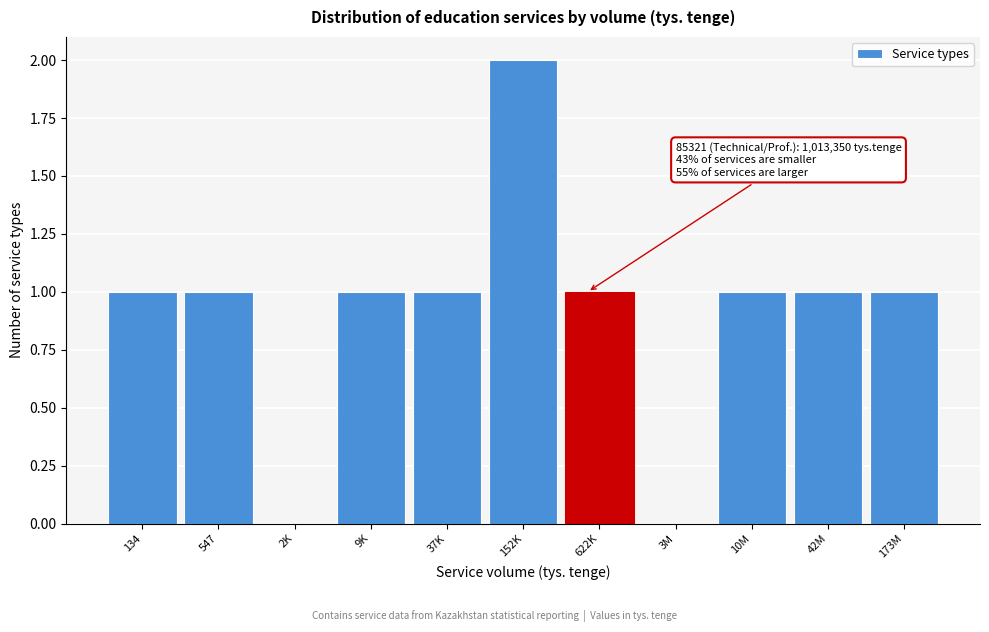

Reading left to right, extract all data points from this chart.

134=1	547=1	2K=0	9K=1	37K=1	152K=2	622K=1	3M=0	10M=1	42M=1	173M=1